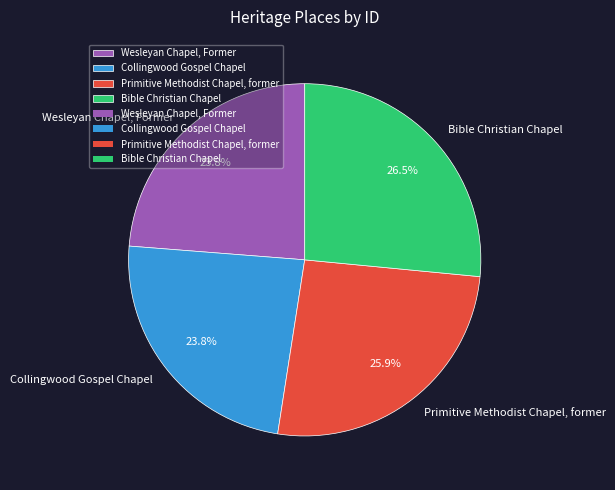

Between Primitive Methodist Chapel, former and Collingwood Gospel Chapel, which is larger?

Primitive Methodist Chapel, former